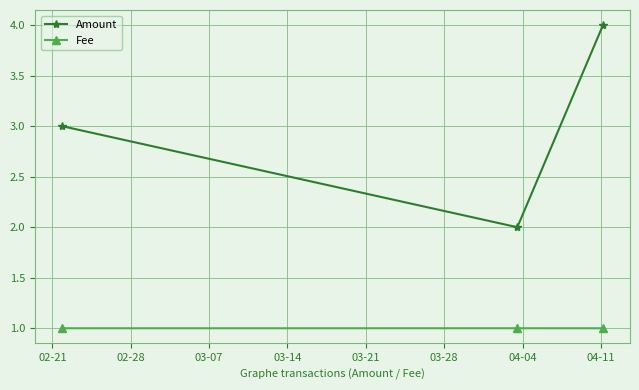

Which series has the widest spread of values?

Amount